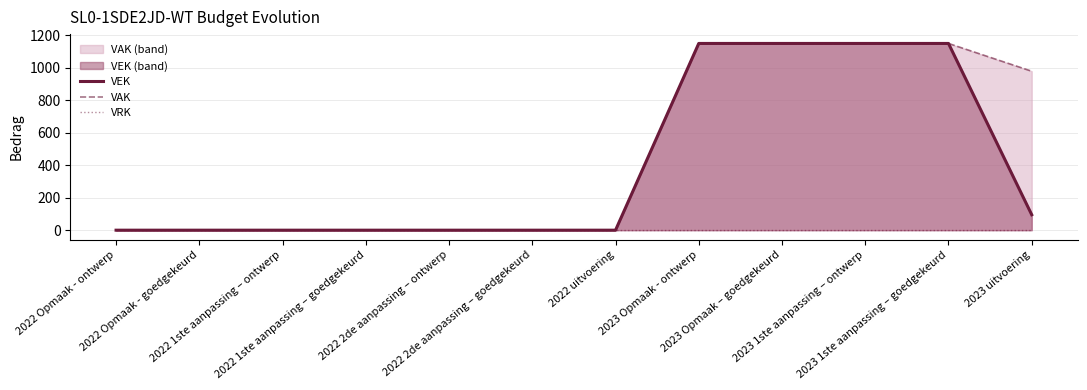

Rank the series by their maximum value, from highest to lowest.

VEK, VAK, VRK